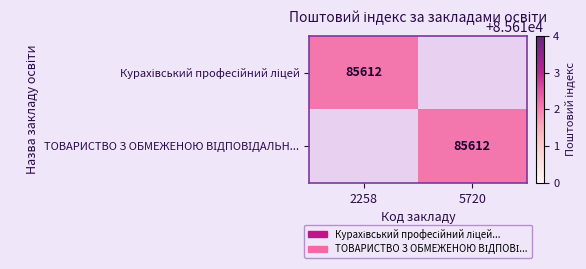

List the labels in order of Курахівський професійний ліцей value, largest first.

2258, 5720